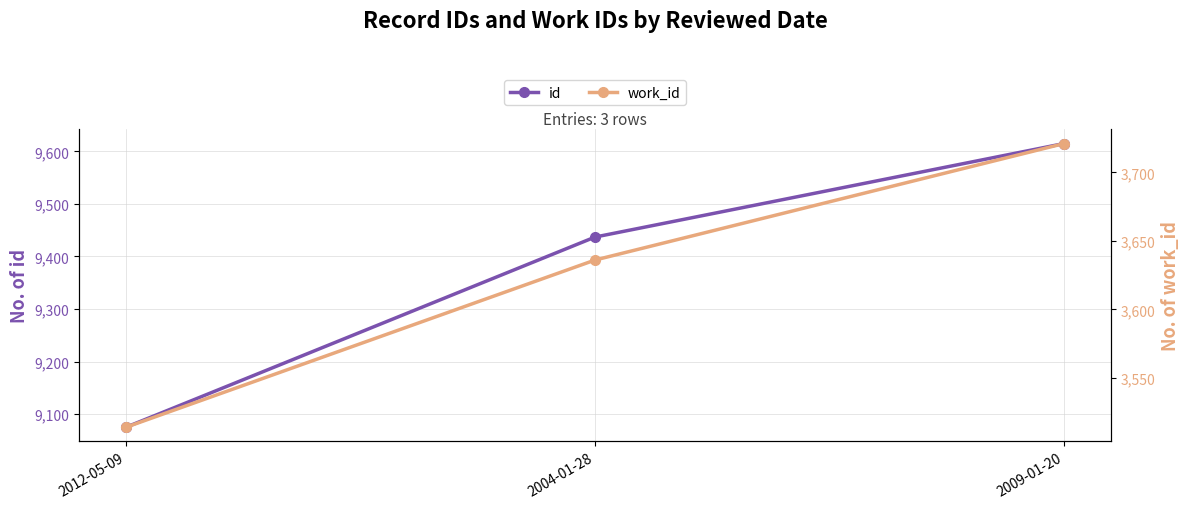

Which has a higher value, 2004-01-28 or 2012-05-09?

2004-01-28